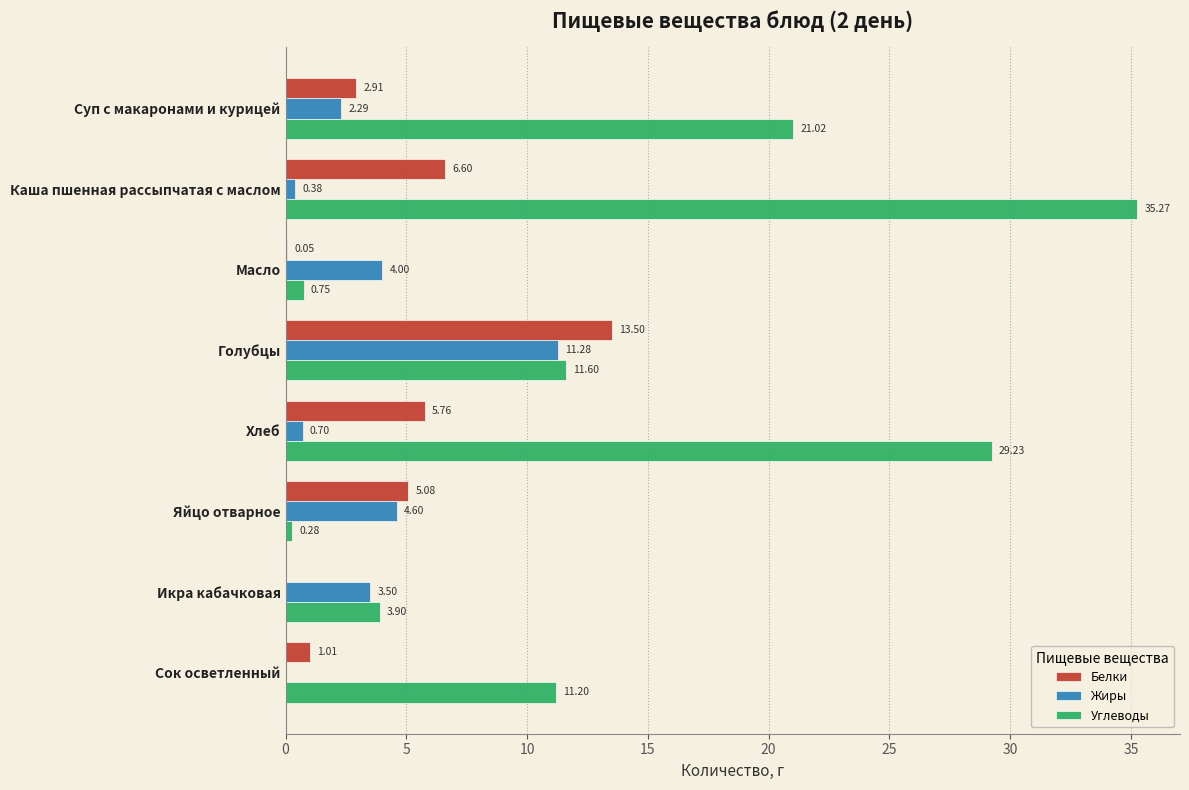

Between Суп с макаронами и курицей and Икра кабачковая, which series saw the biggest shift?

Углеводы